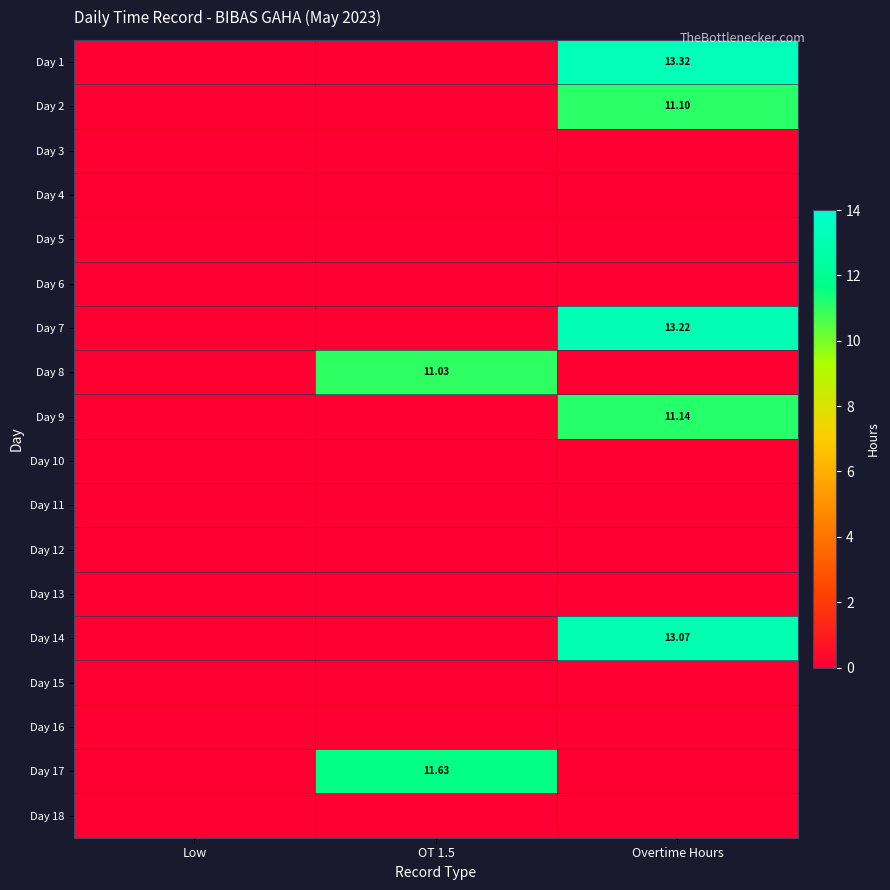

What is the total value across all series at Overtime Hours?

61.9